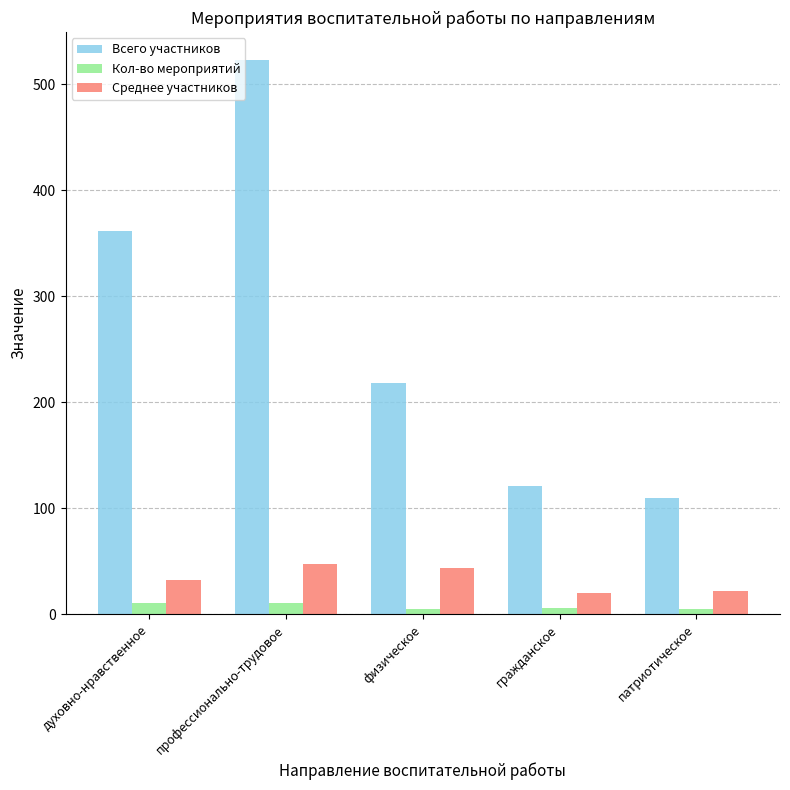

True or false: Среднее участников has a value of 20.2 at гражданское.

True